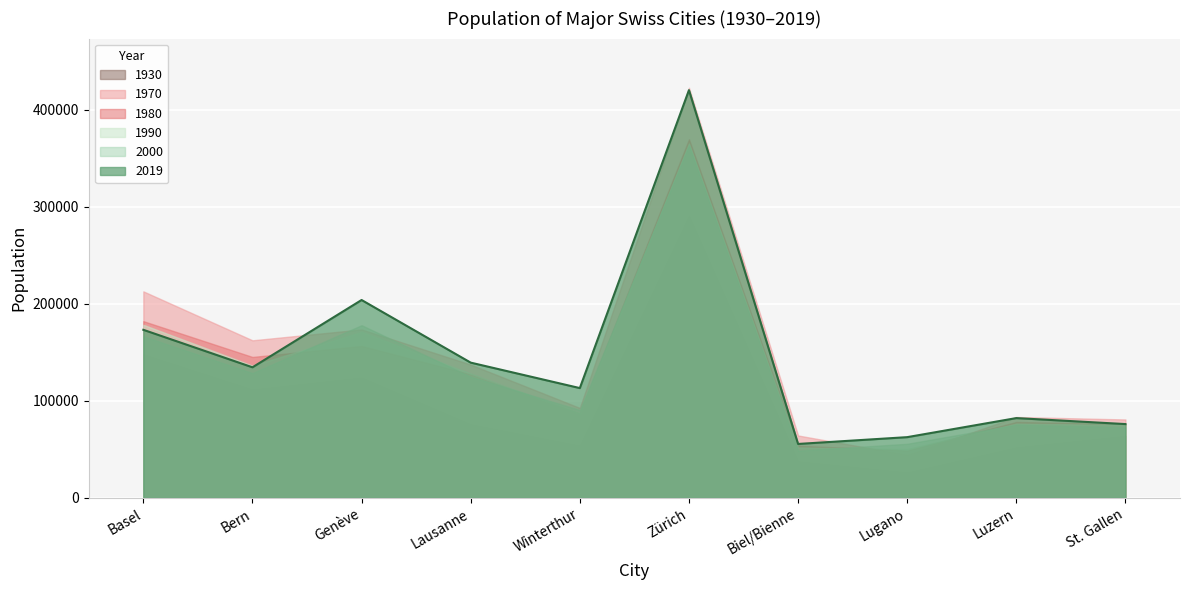

Which label corresponds to the smallest value in the chart?

Lugano